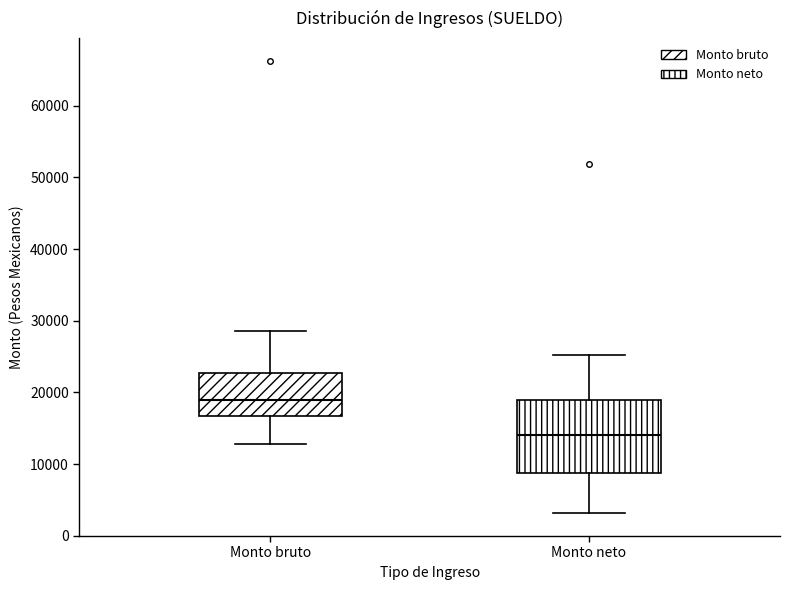

Reading left to right, transcribe this box plot: for each box, give where its median line is, the range the box spans, and where its two whiskers end, as read against the y-axis. The values are not printed on the chart, so give them approximately, as read against the axis.

Monto bruto: median 19000, box 17000 to 23000, whiskers 13000 to 29000
Monto neto: median 14000, box 9000 to 19000, whiskers 3000 to 25000